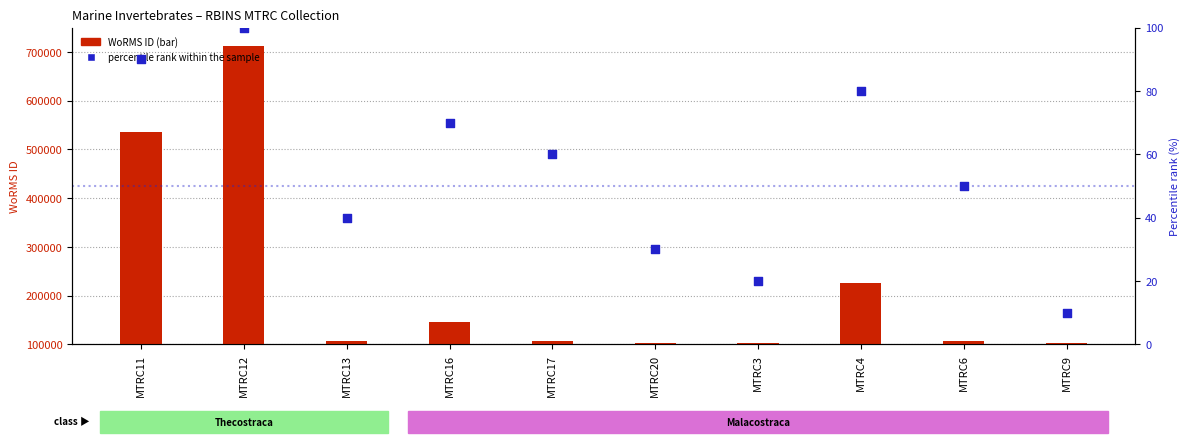

Which series has the largest total across all categories?

WoRMS ID